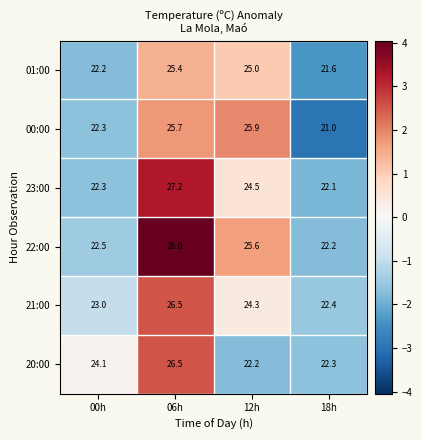

Which series has the largest total across all categories?

22:00